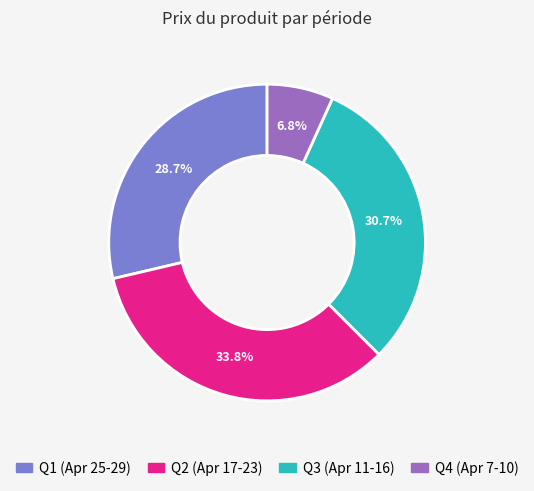

Does any single category account for the majority?

No